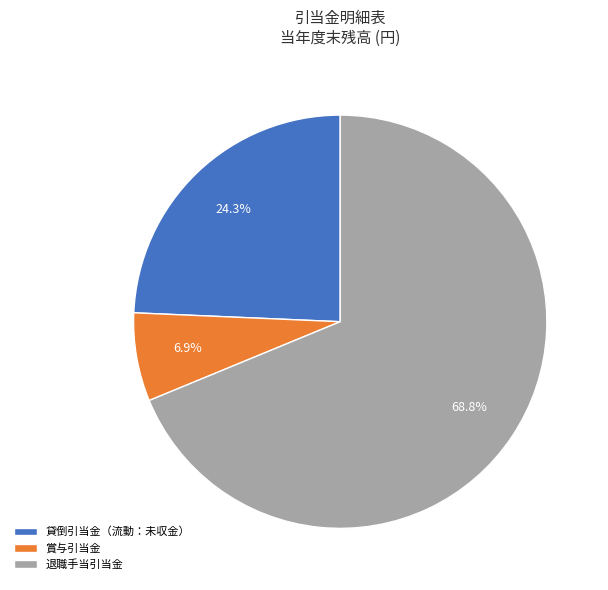

To the nearest percent, what is the combined percentage of 賞与引当金 and 貸倒引当金（流動：未収金）?

31%